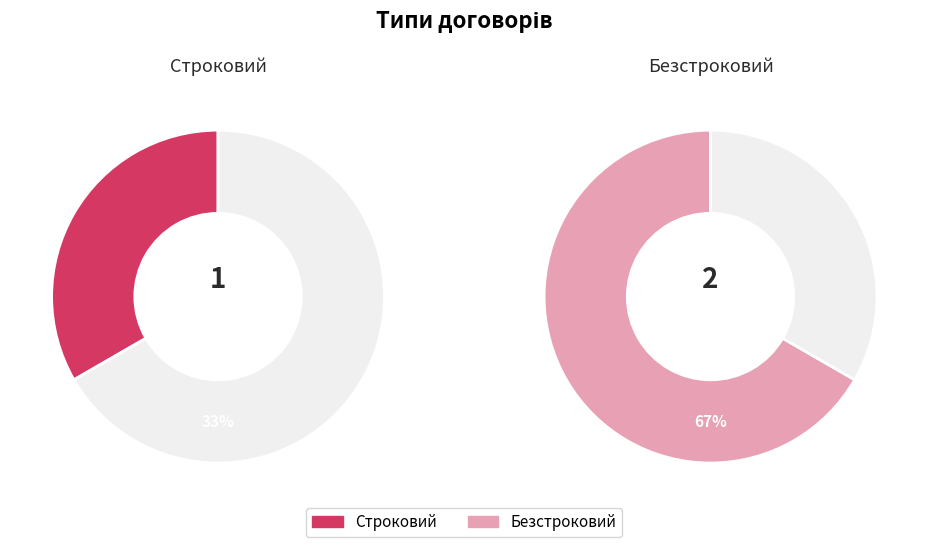

How many segments does this pie chart have?

2